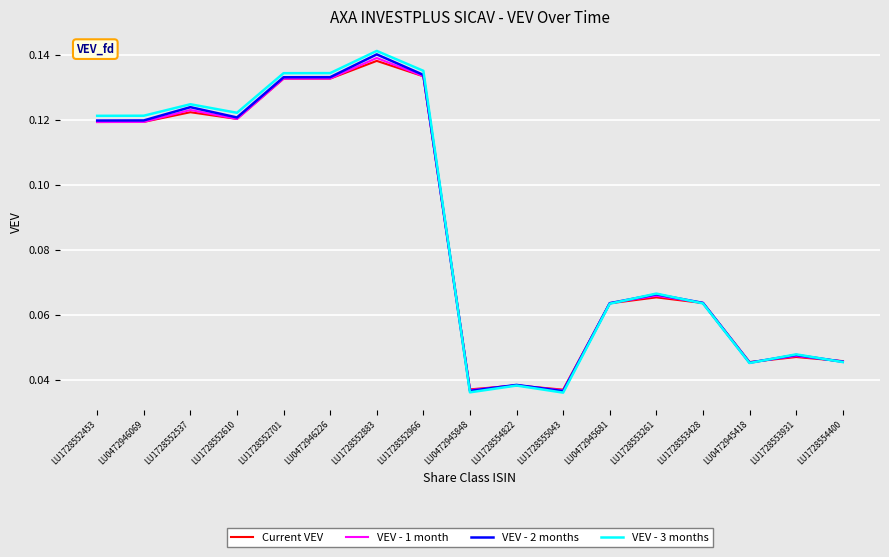

In VEV - 1 month, how many points are higher than both neighbors (excluding endpoints)?

5